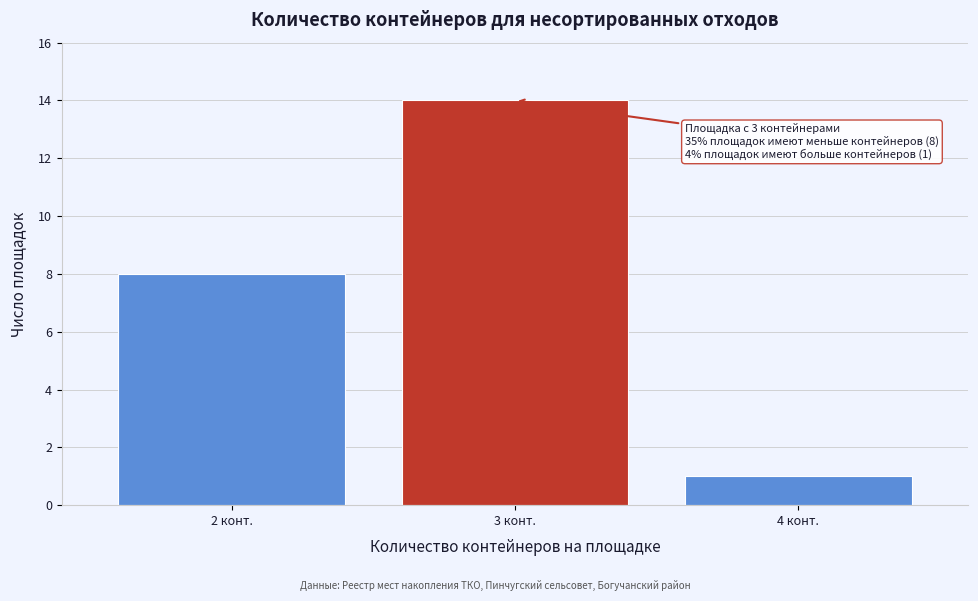

Reading right to left, extract all data points from this chart.

1	14	8